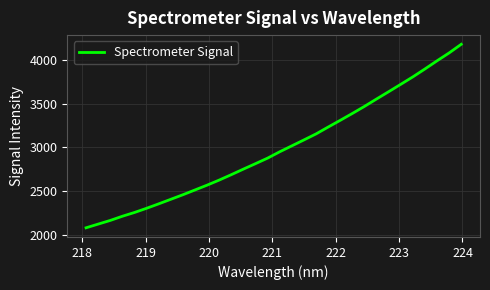

What is the smallest value displayed?

2083.3